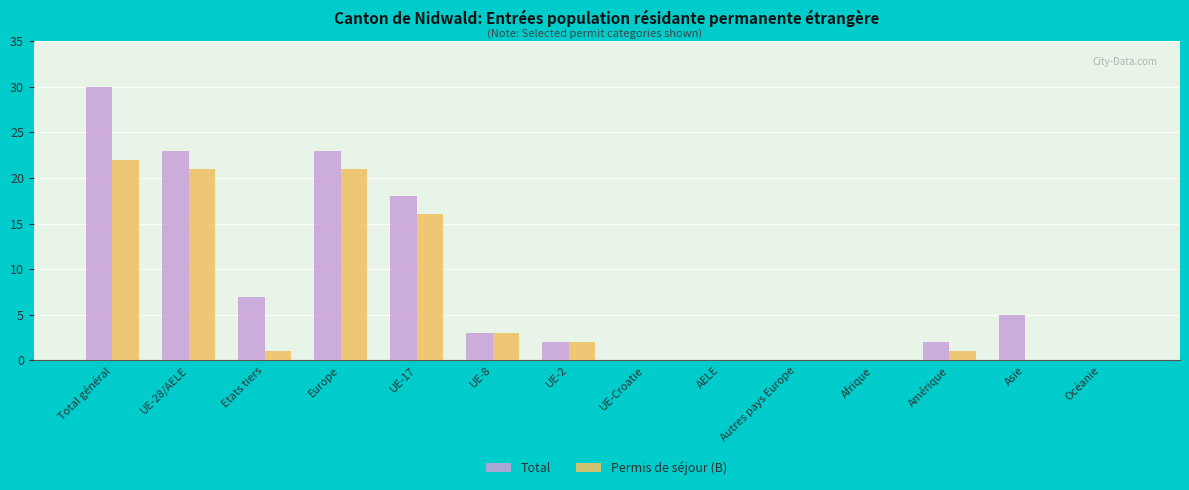

Which series has the largest range (max minus min)?

Total